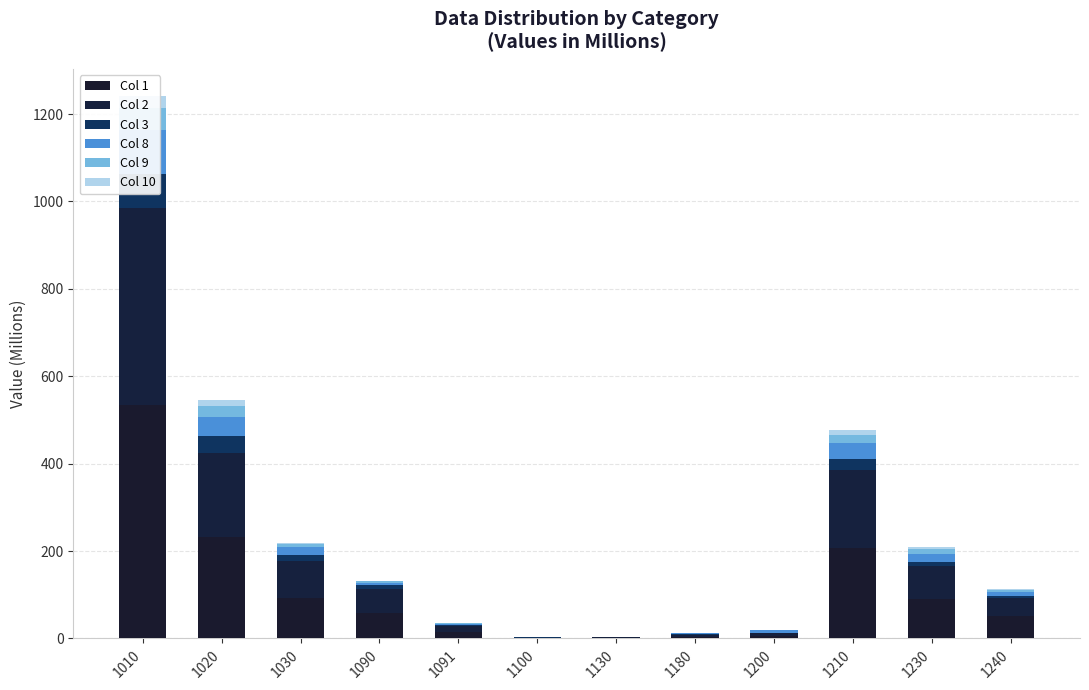

How many data points in Col 2 are above 54?

6